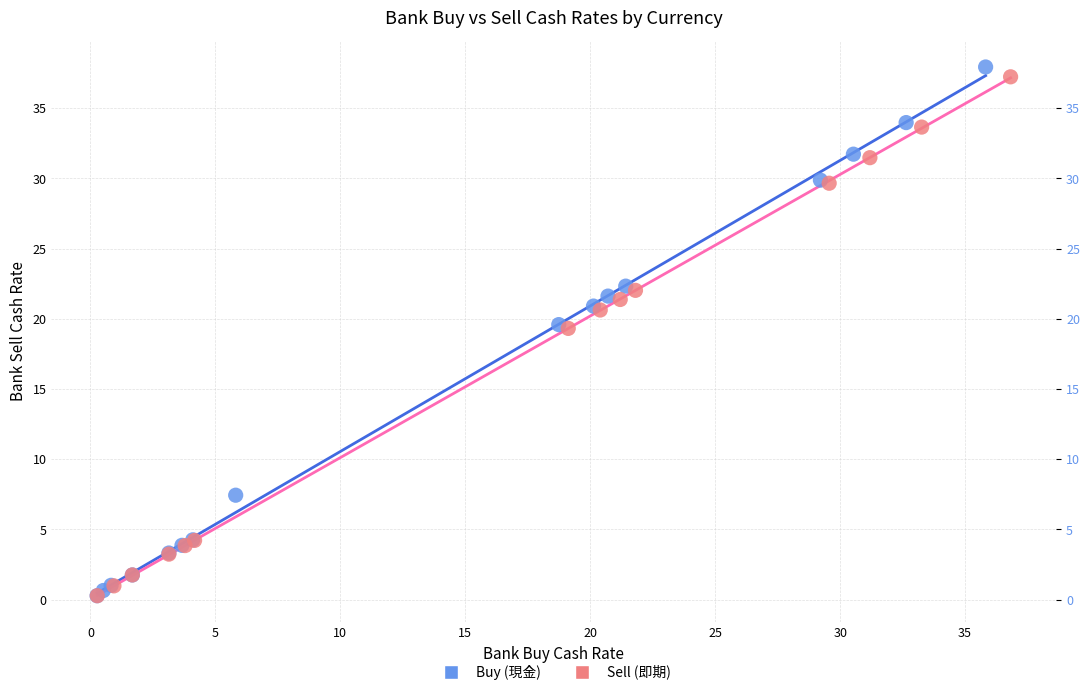

What are all the series names shown in the legend?

Buy (現金), Sell (即期)